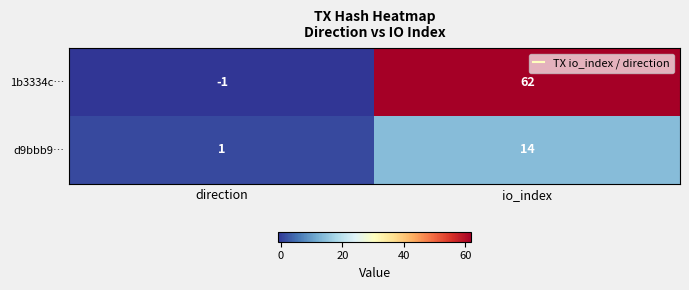

What is the total value across all series at io_index?

76